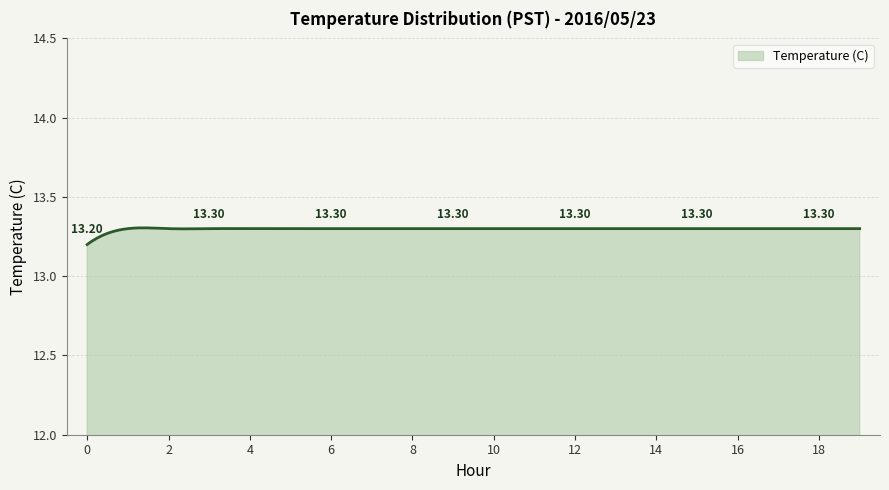

What is the average value?

13.3